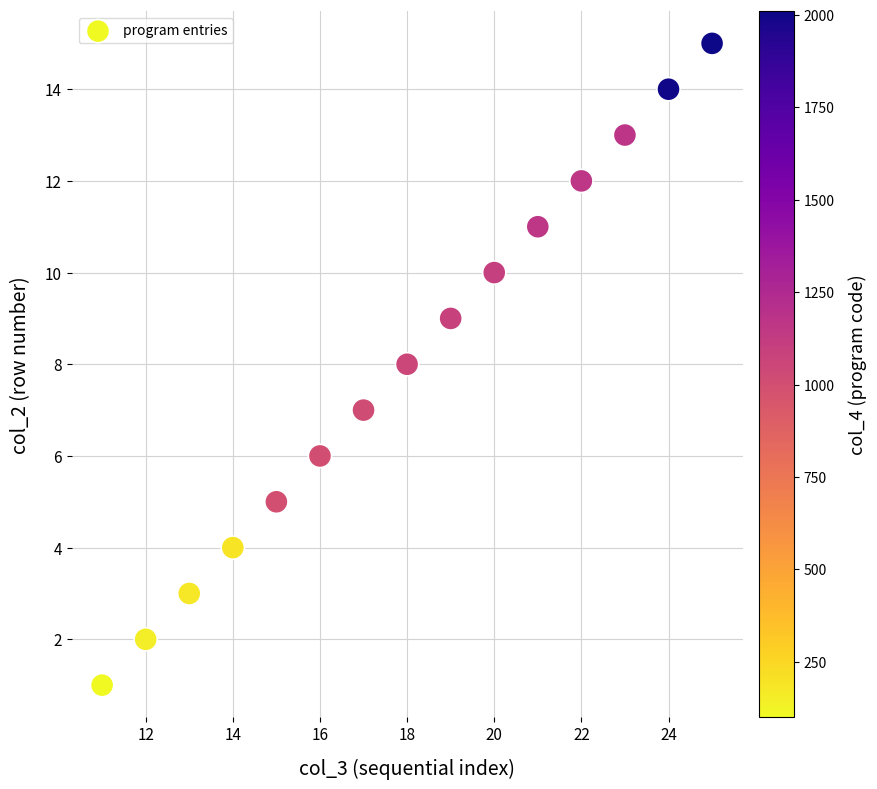

What is the range of X values (max minus min)?

14